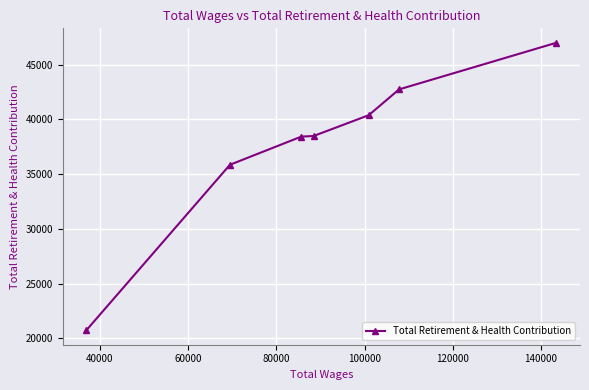

What is the average value?

37653